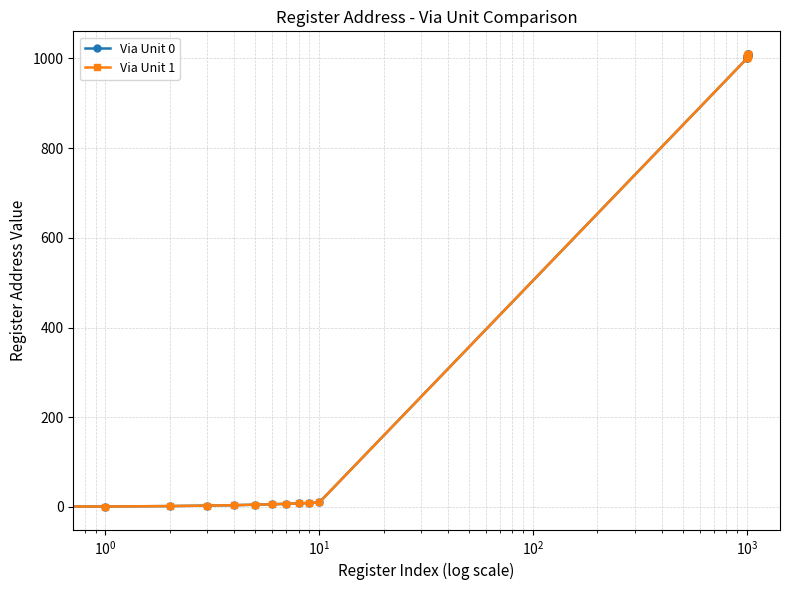

Is this an area chart (filled region under the line)?

No